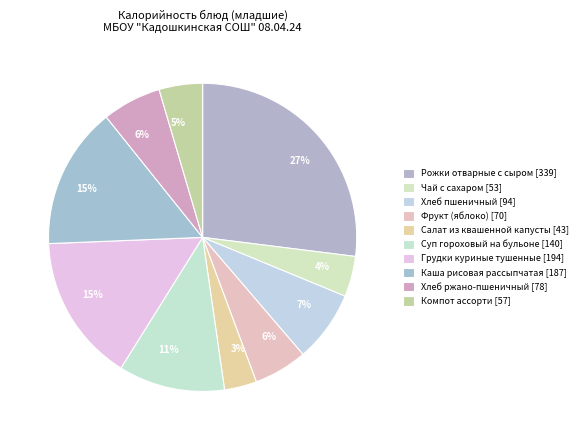

What portion of the pie excludes Суп гороховый на бульоне?

88.8%